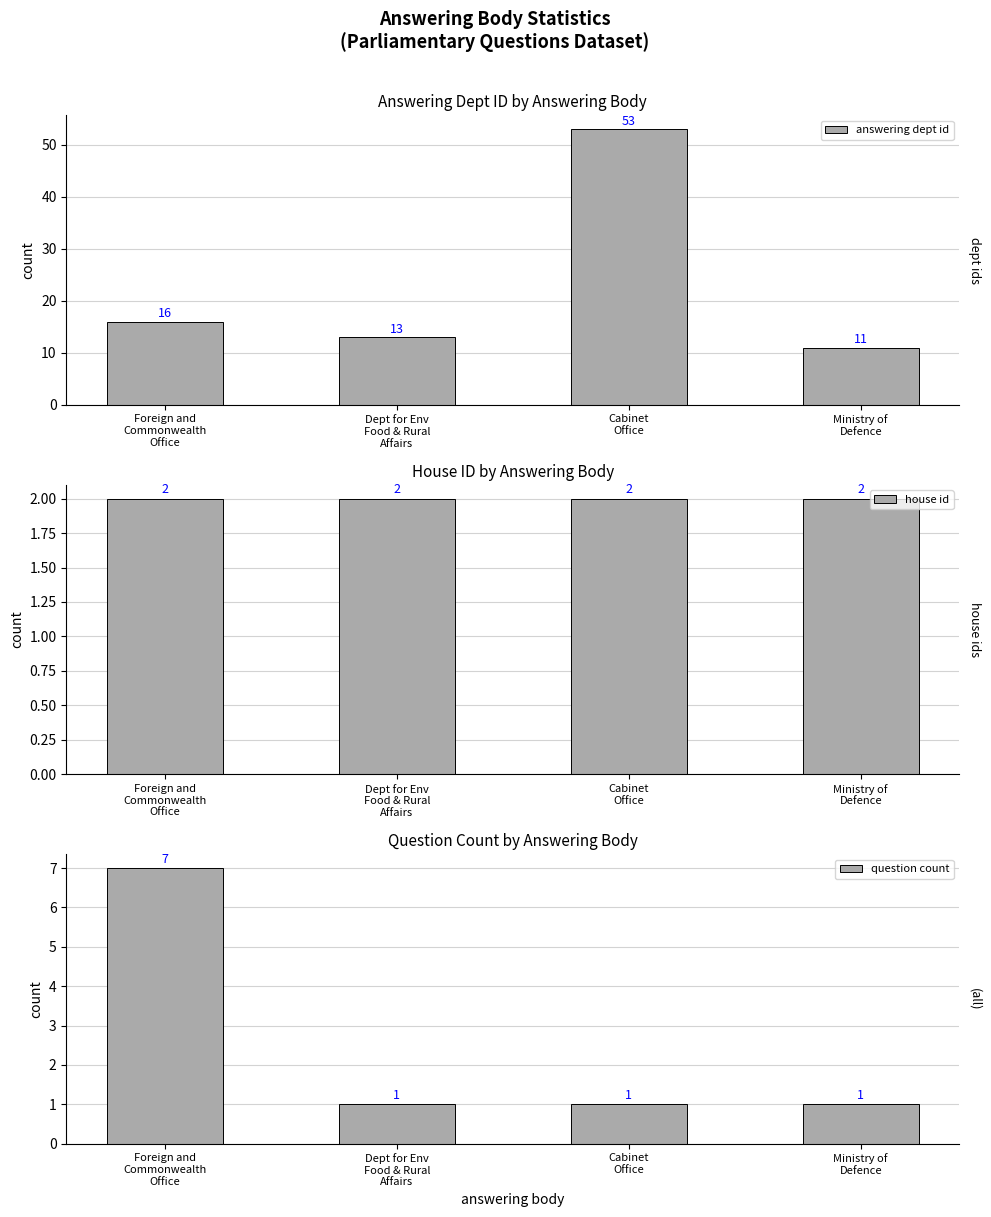

Rank the categories by answering dept id value from highest to lowest.

Cabinet
Office, Foreign and
Commonwealth
Office, Dept for Env
Food & Rural
Affairs, Ministry of
Defence